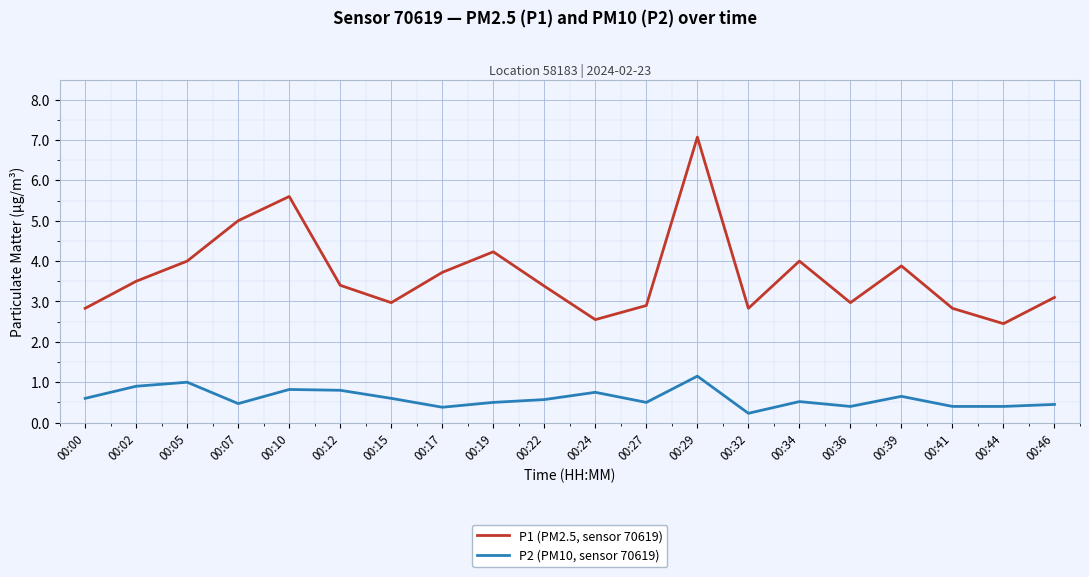

Which series has the largest total across all categories?

P1 (PM2.5, sensor 70619)